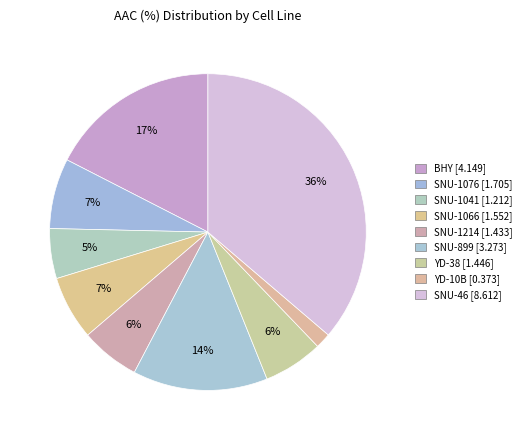

Does any single category account for the majority?

No